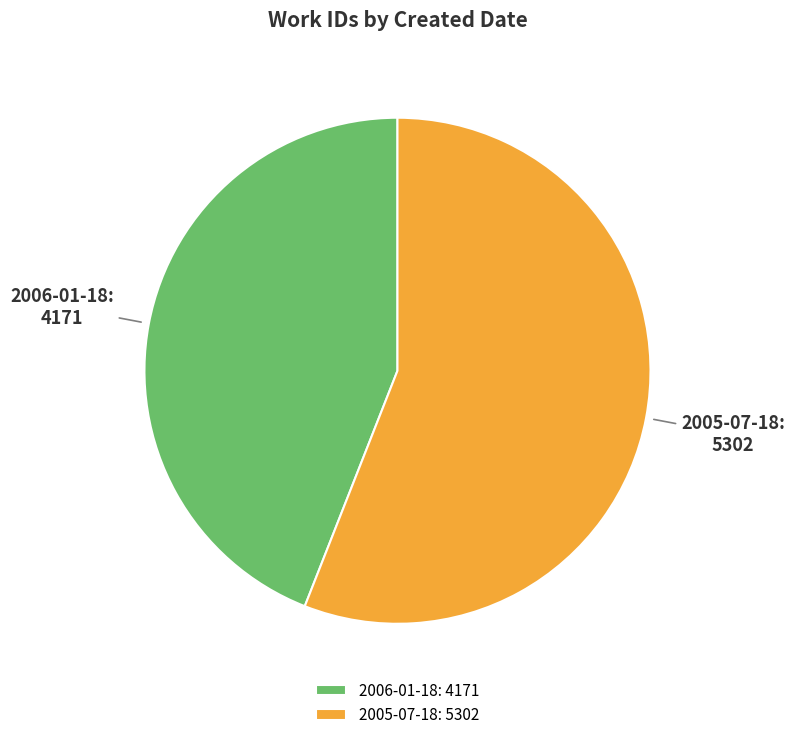

Does 2005-07-18 account for over 50% of the chart?

Yes